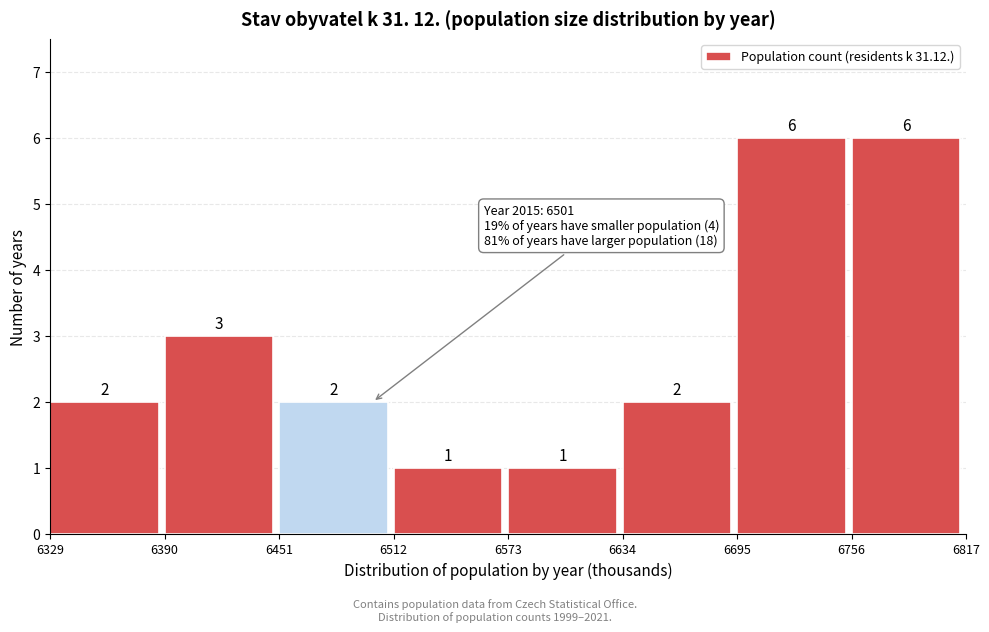

Reading left to right, transcribe this chart: for each bar, give the range it covers on the x-axis and its height.

6329 to 6390: 2
6390 to 6451: 3
6451 to 6512: 2
6512 to 6573: 1
6573 to 6634: 1
6634 to 6695: 2
6695 to 6756: 6
6756 to 6817: 6